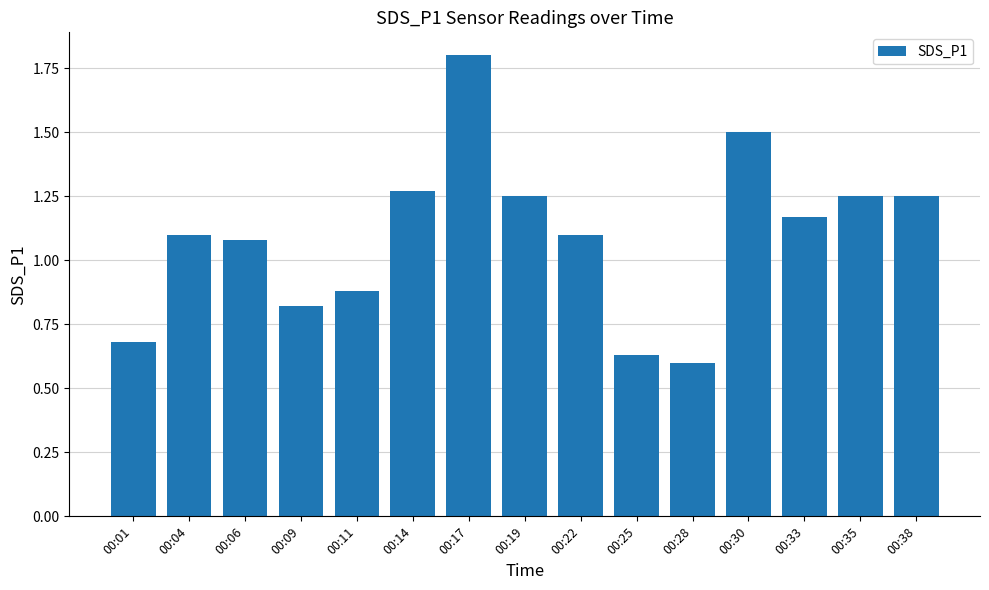

Between 00:17 and 00:38, which is larger?

00:17